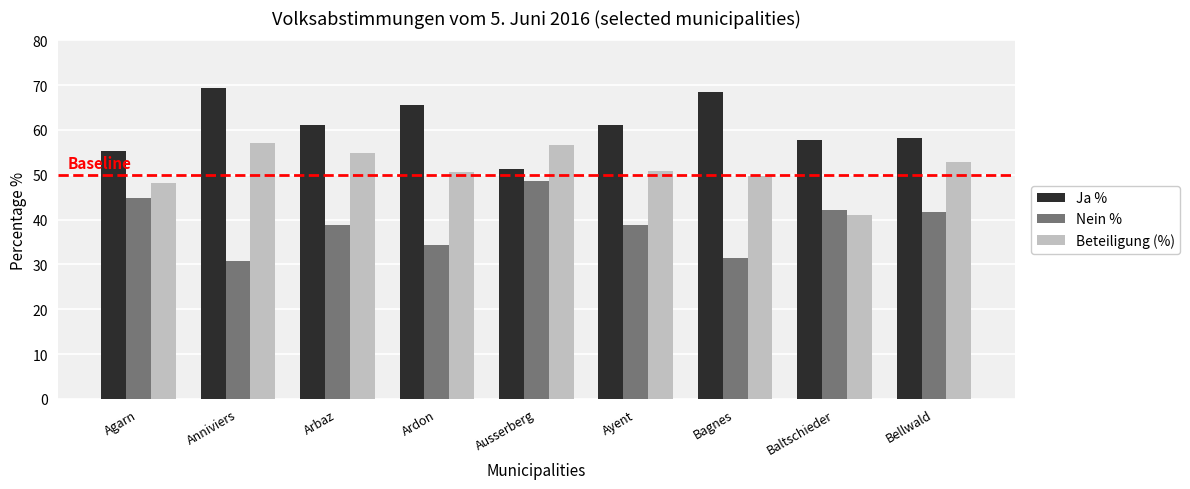

What is the minimum value for Ja %?

51.3